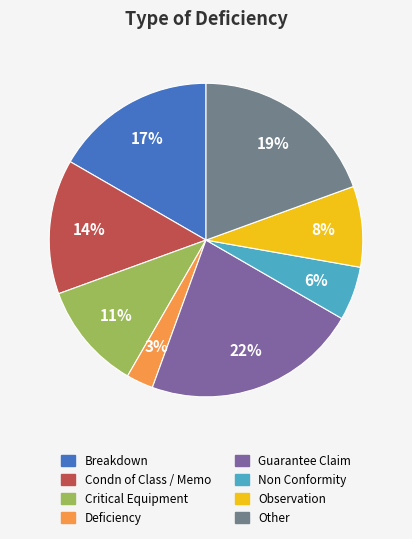

Which slice is the largest?

Guarantee Claim